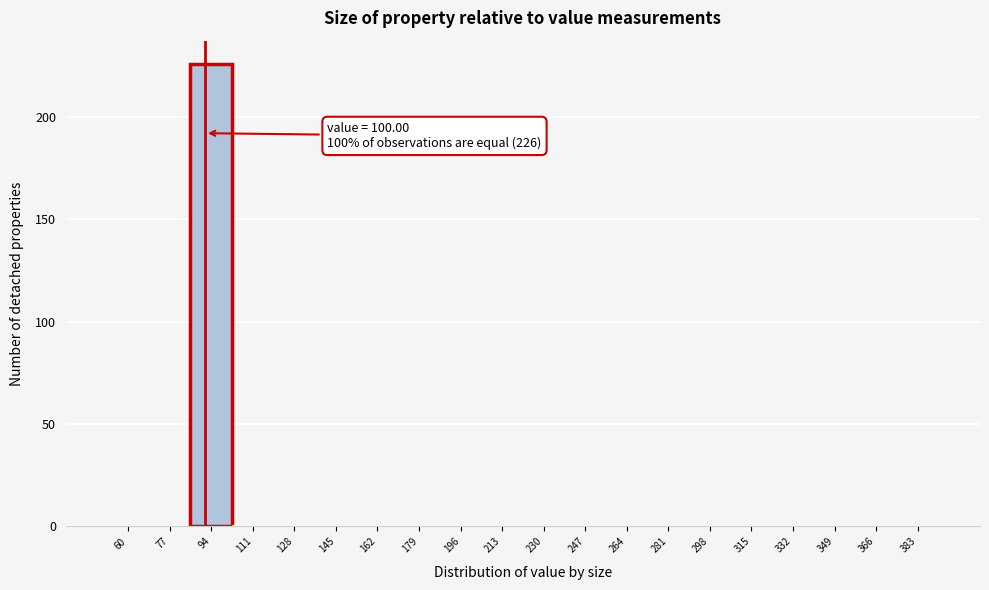

Reading left to right, list all the values displayed in this chart.

60=0	77=0	94=226	111=0	128=0	145=0	162=0	179=0	196=0	213=0	230=0	247=0	264=0	281=0	298=0	315=0	332=0	349=0	366=0	383=0